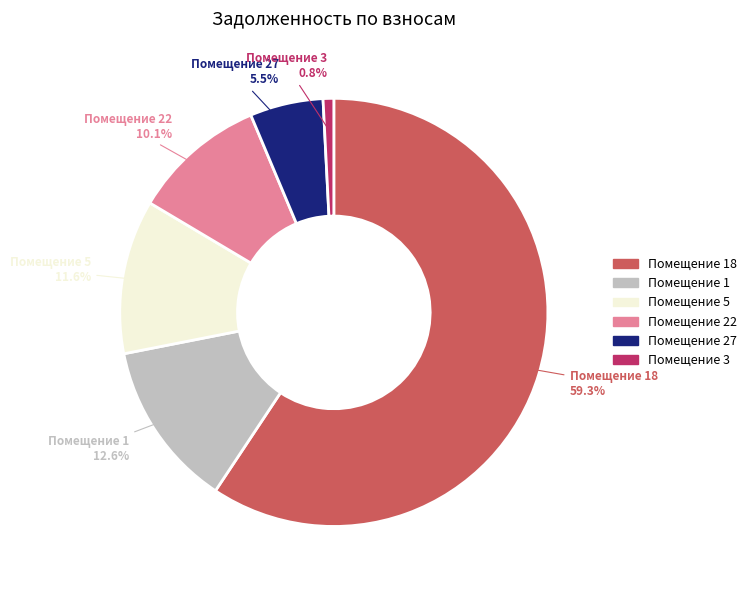

Does any single category account for the majority?

Yes